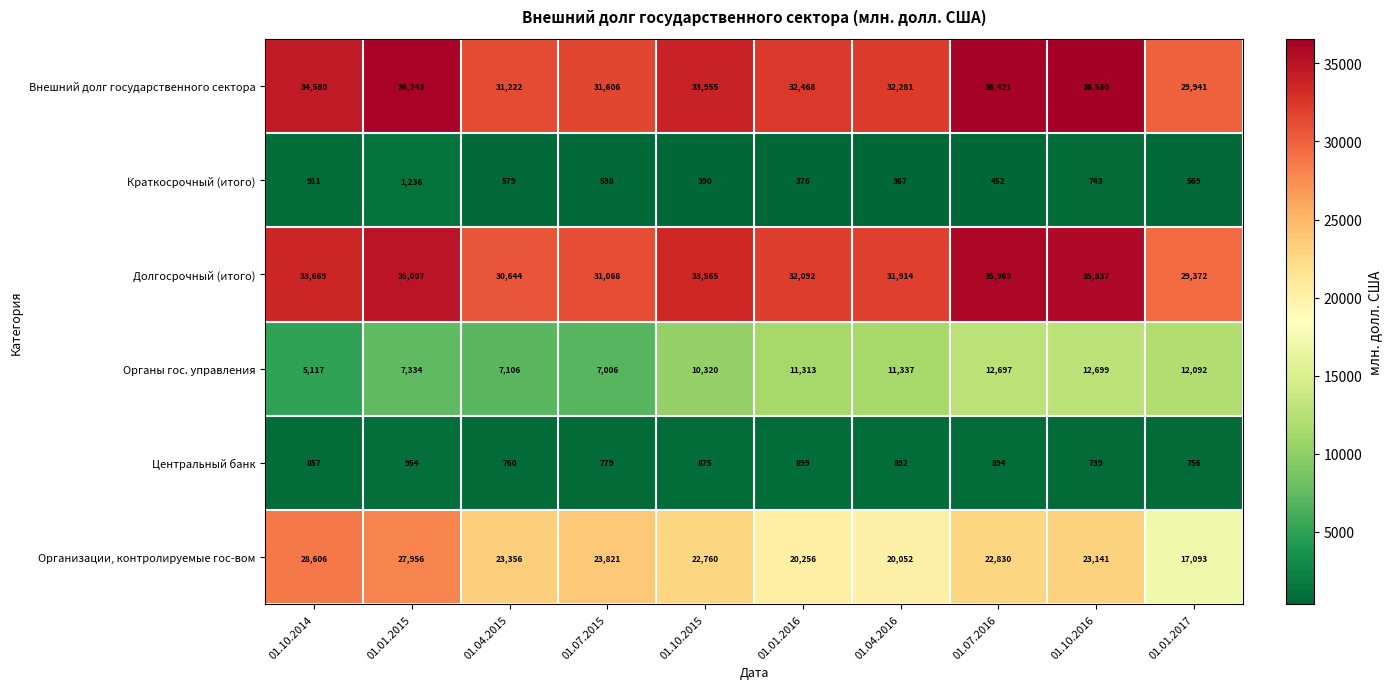

At which label is Краткосрочный (итого) closest to 801?

01.10.2016